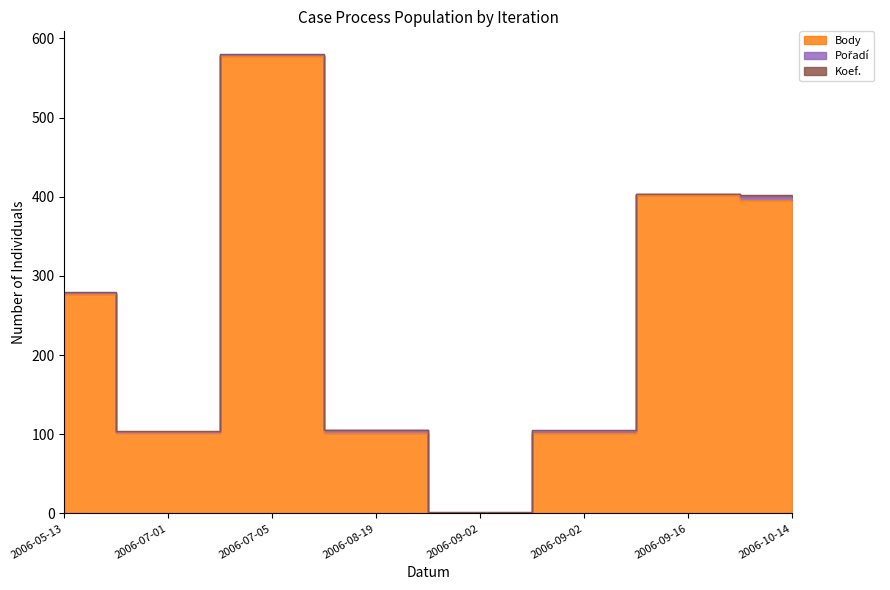

What is the greatest value displayed?

578